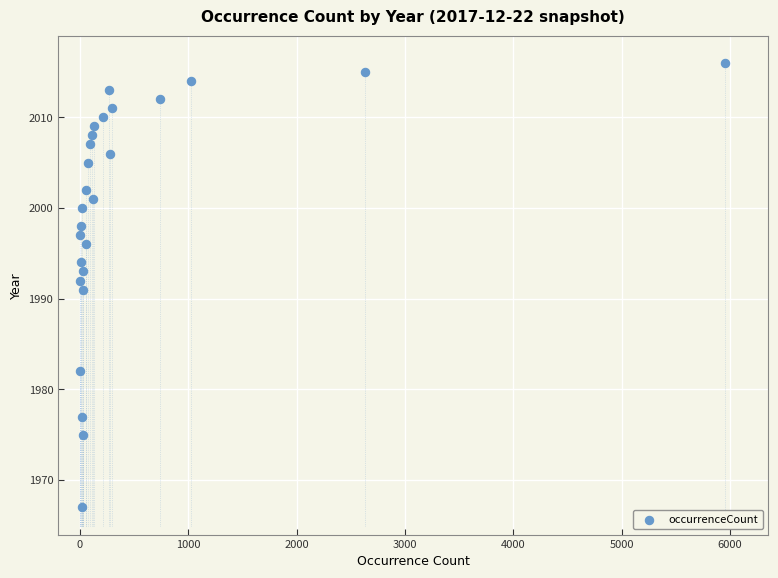

What is the range of Y values (max minus min)?

49